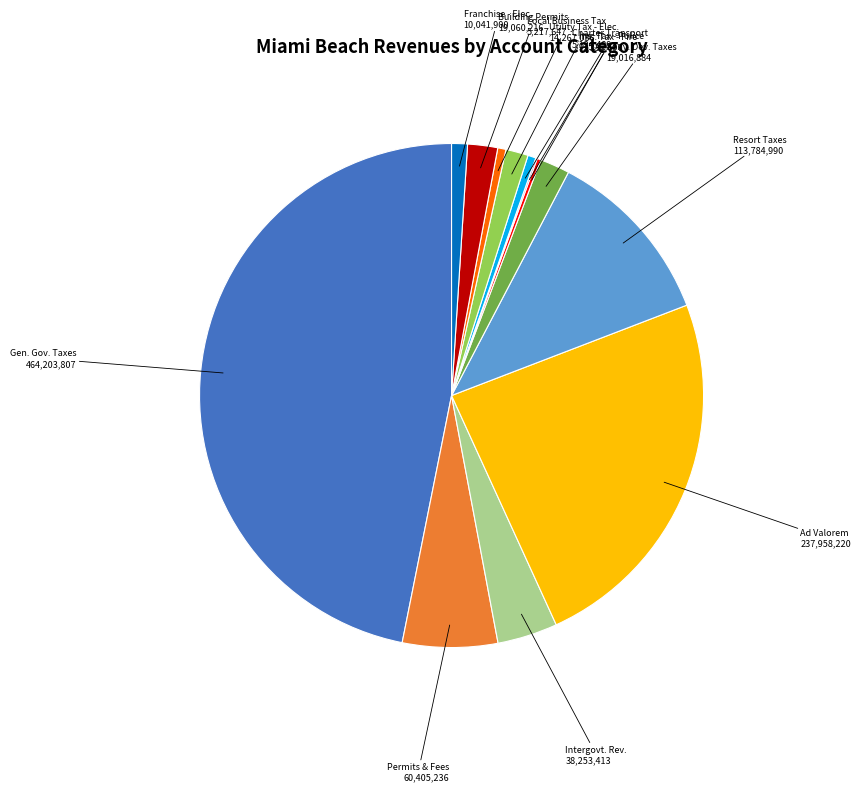

Is there a majority slice in this chart?

No